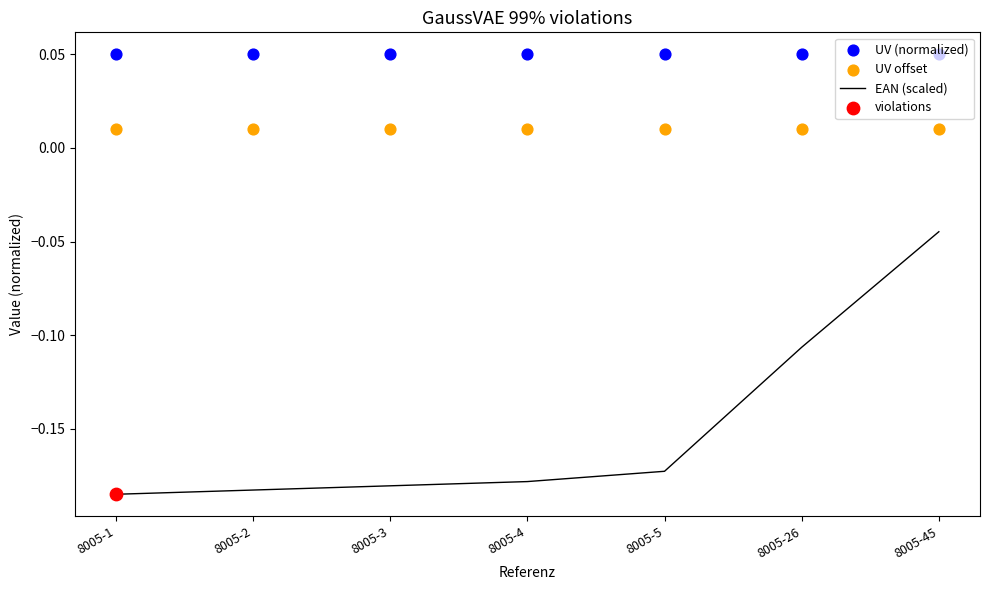

Is the value of UV (normalized) at 8005-26 greater than the value of EAN (scaled) at 8005-3?

Yes